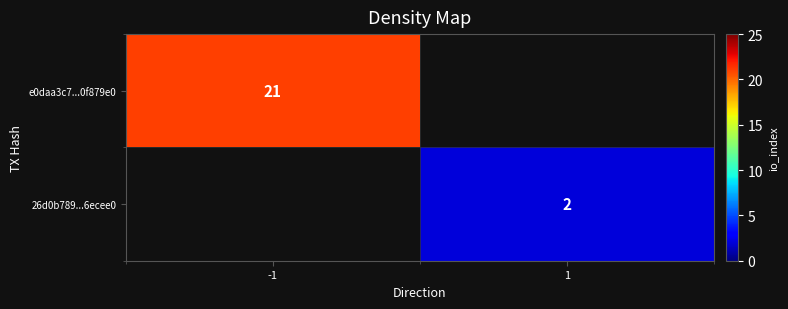

The value of e0daa3c7...0f879e0 at -1 is 21. True or false?

True